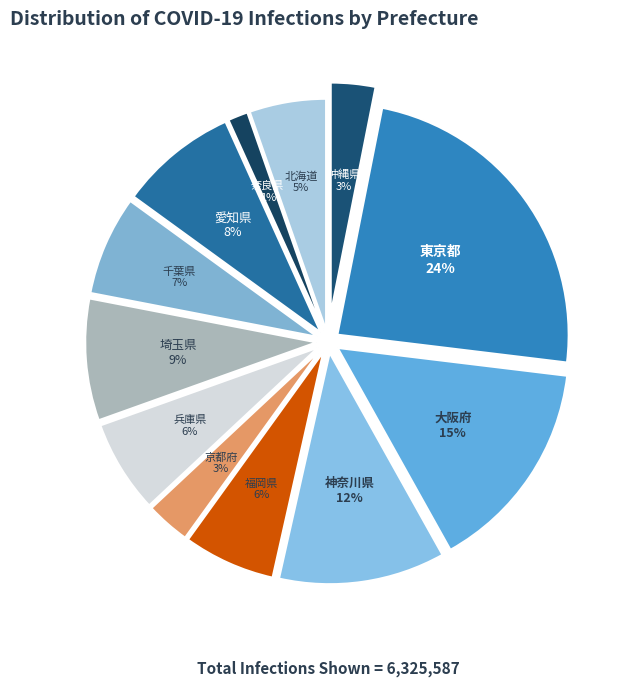

To the nearest percent, what portion does 福岡県 represent?

6%